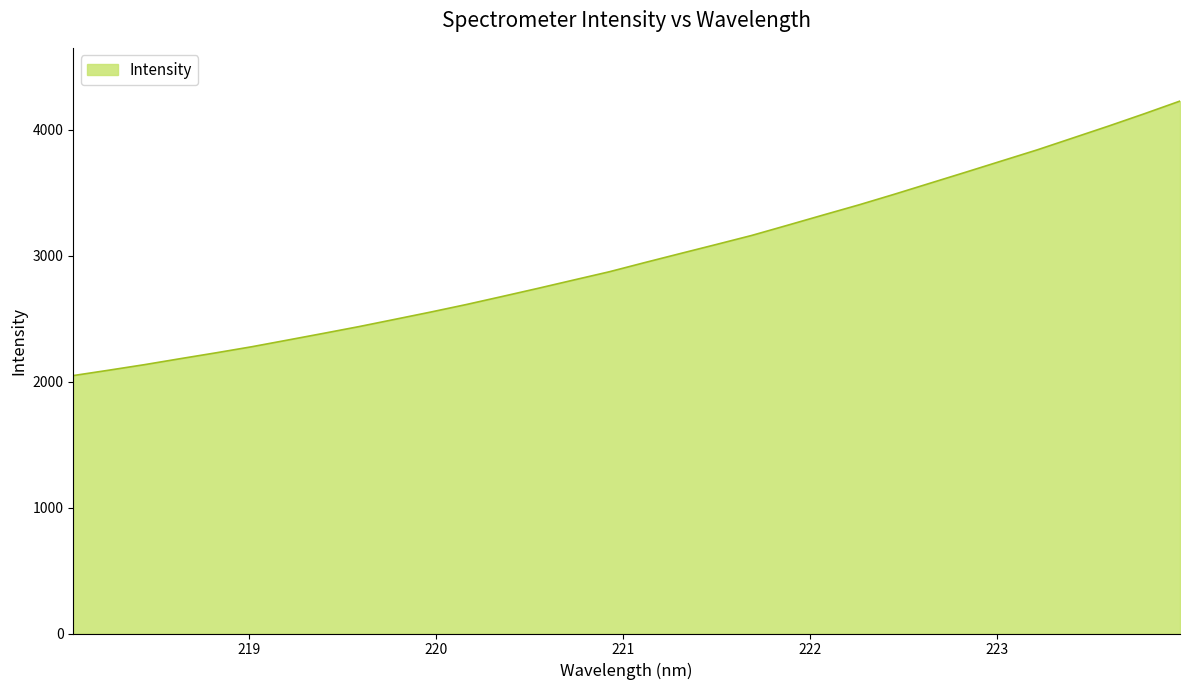

What is the greatest value displayed?

4228.3